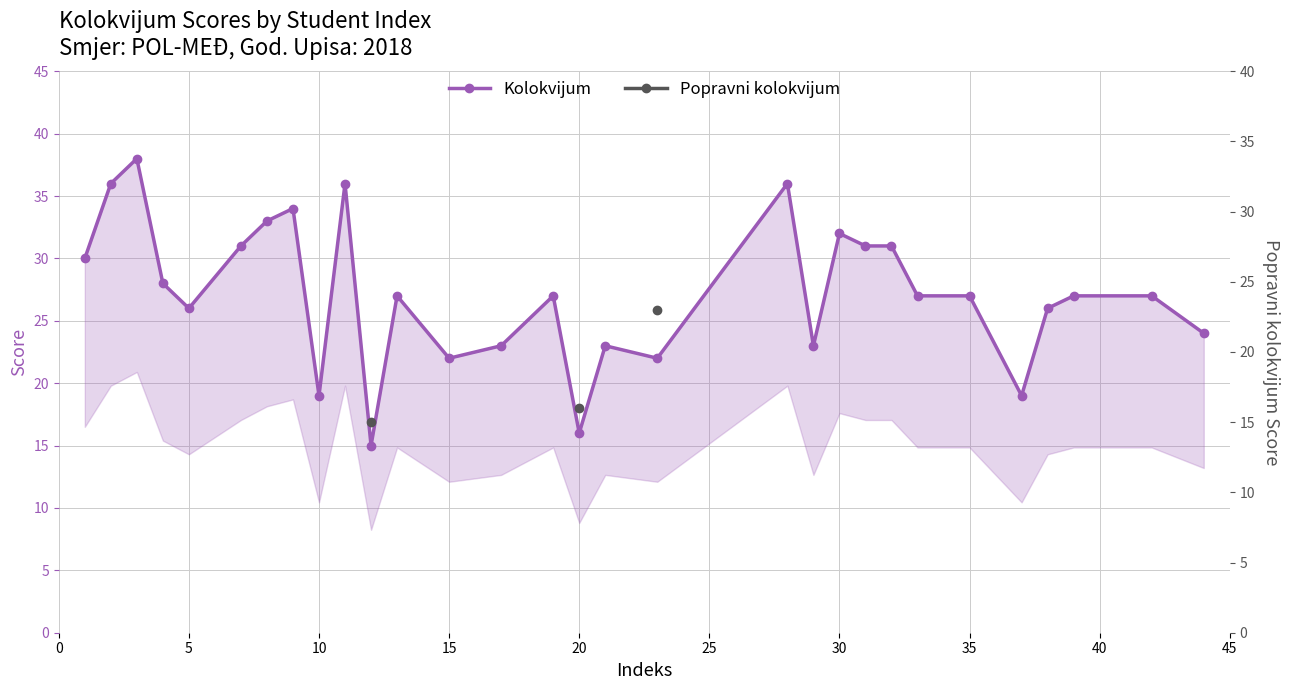

Count the number of data series in this chart.

2